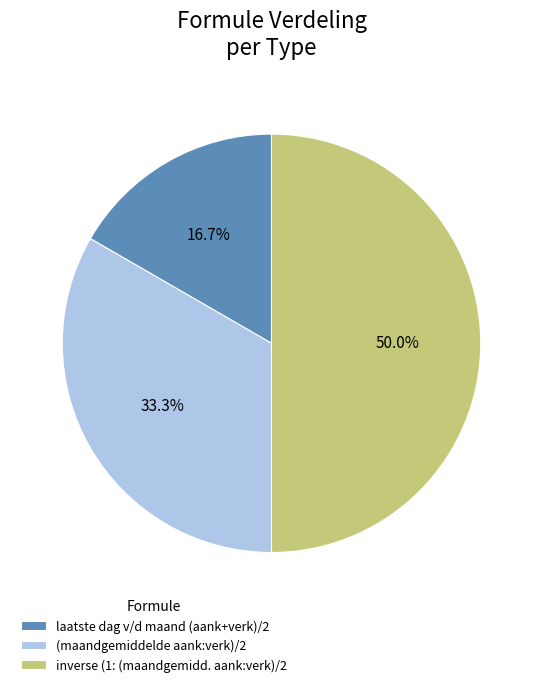

Is (maandgemiddelde aank:verk)/2 the majority of the pie?

No